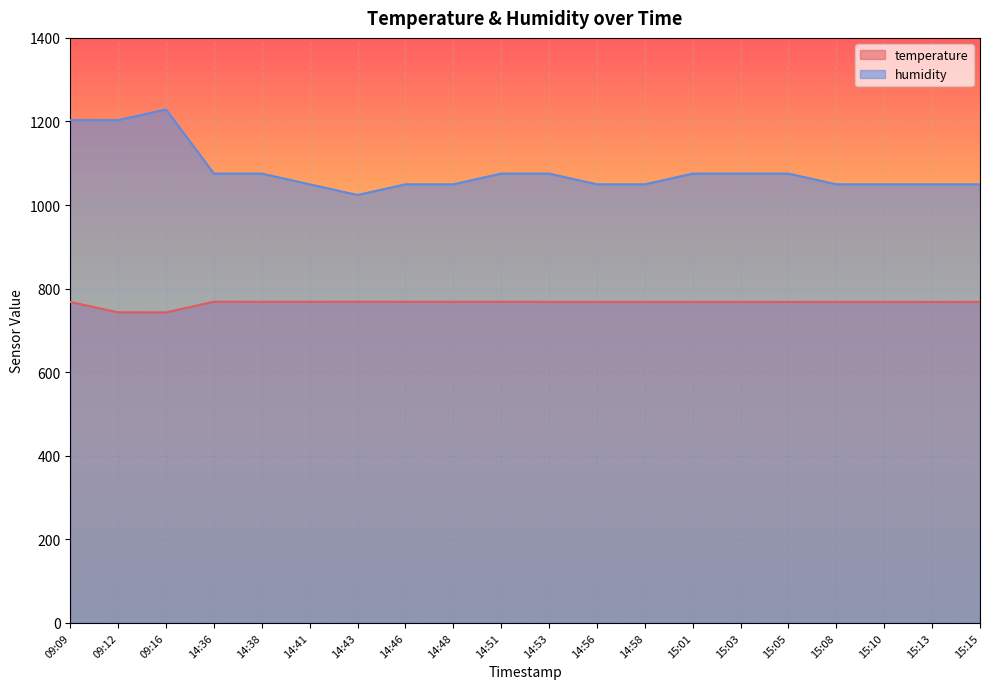

At which label does humidity first exceed 1075?

09:09